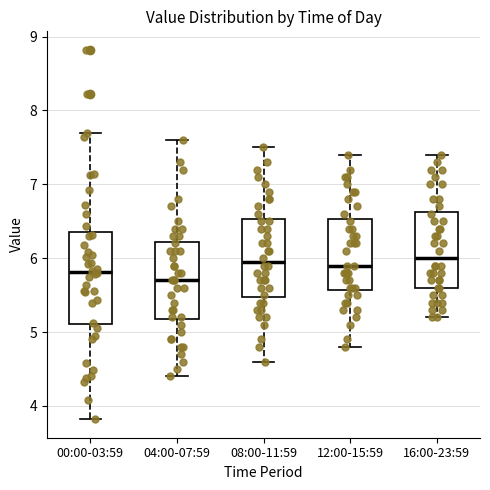

Where is the lower edge of the box for 00:00-03:59 on the y-axis? The values are not printed on the chart, so give them approximately, as read against the axis.

5.1